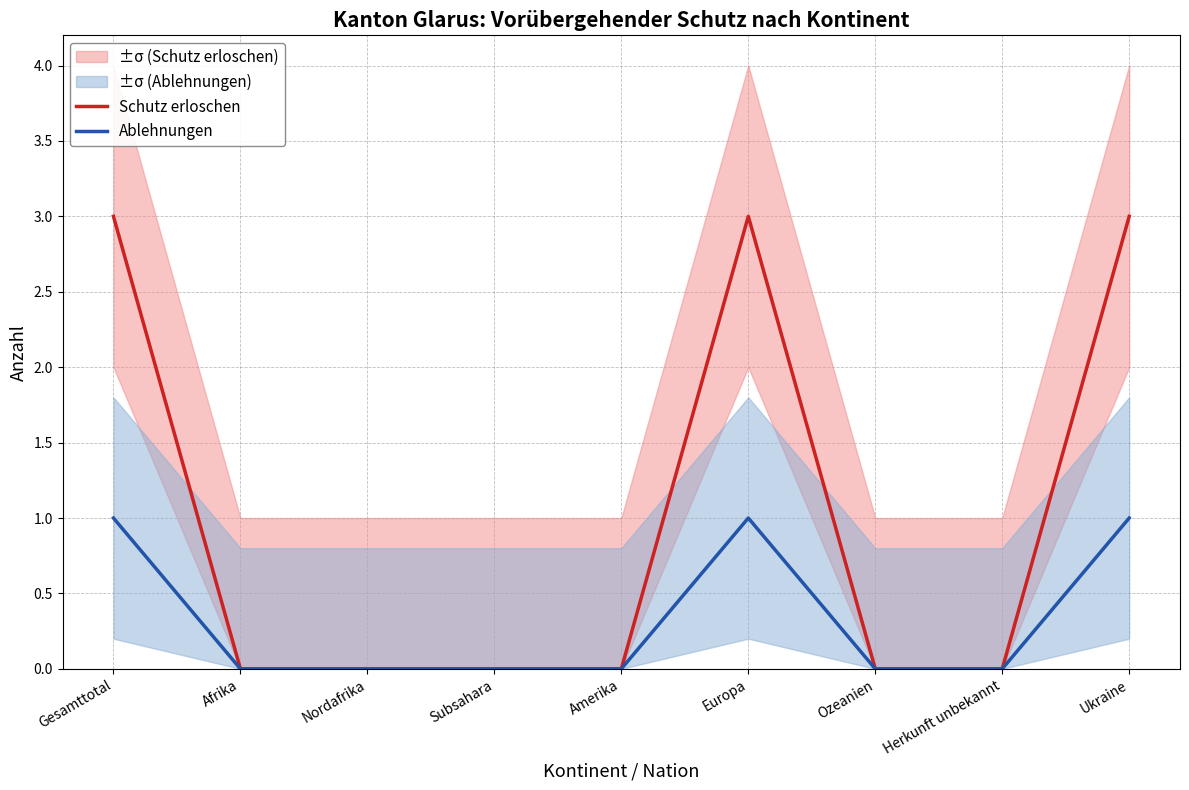

True or false: Ablehnungen and Schutz erloschen intersect in this chart.

False